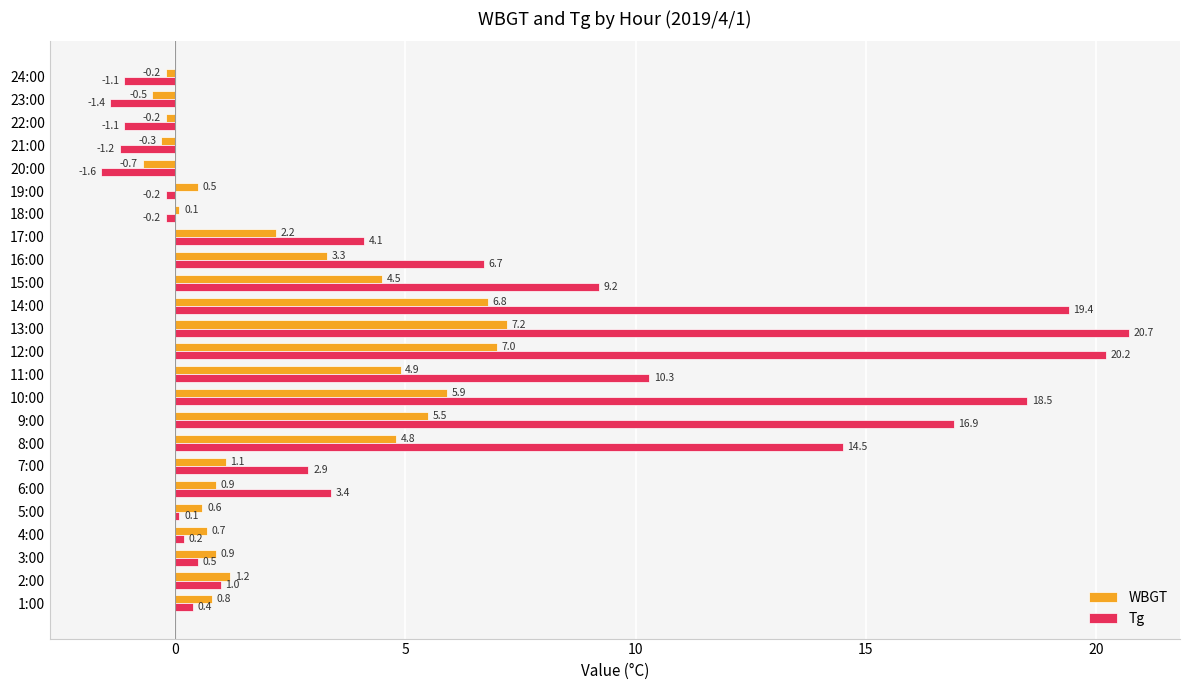

List the series in order of their peak value, highest first.

Tg, WBGT